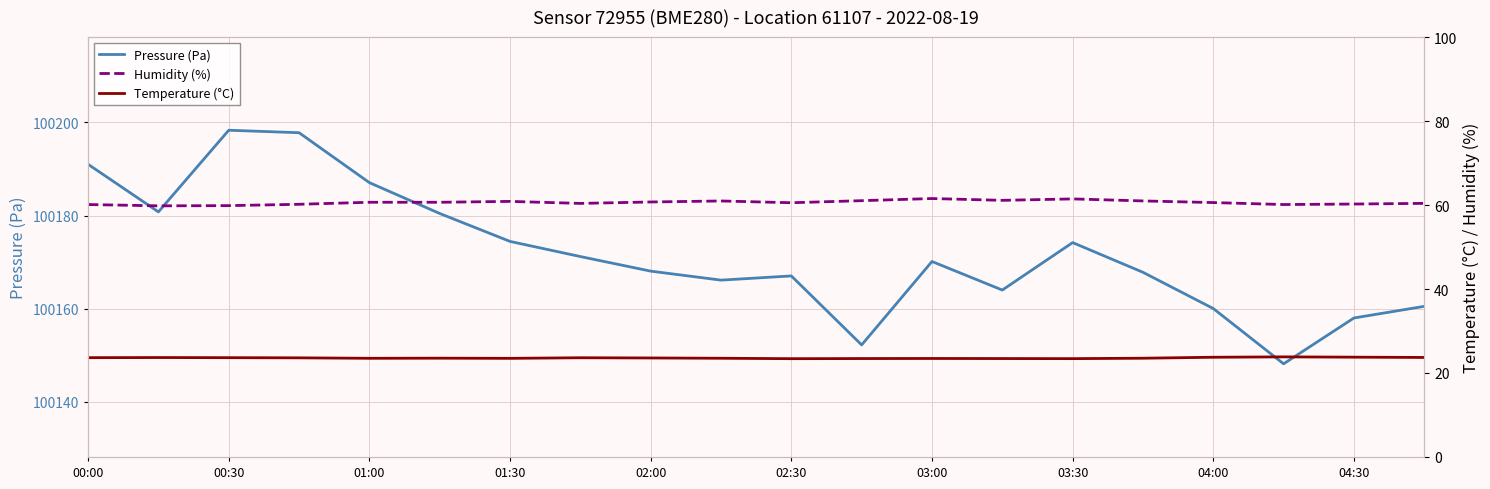

True or false: Pressure (Pa) has more than 2 points higher than both neighbors.

True